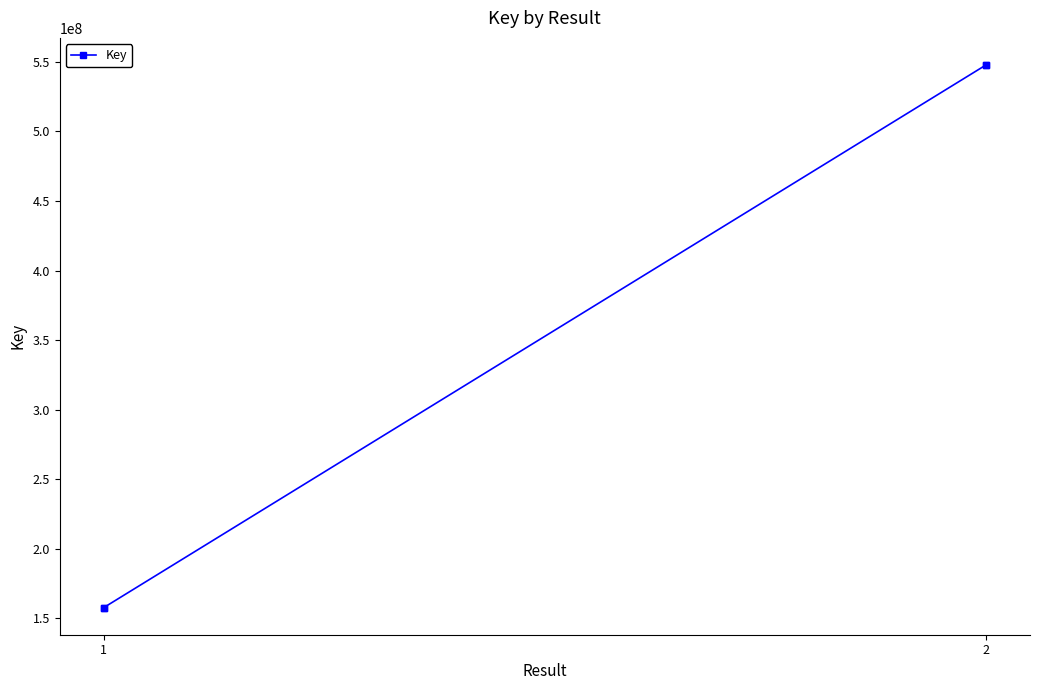

What is the greatest value displayed?

547716439